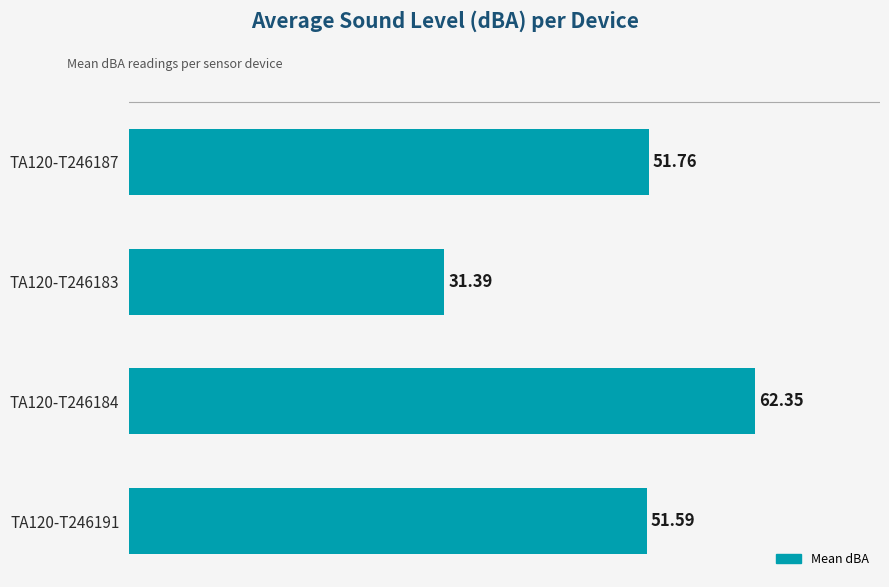

Approximately how many times larger is the value at TA120-T246183 compared to TA120-T246184?

0.5